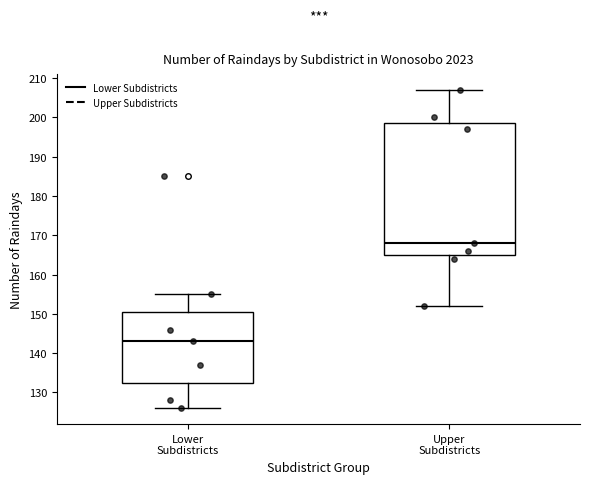

Where does the median line of the box for Lower Subdistricts sit on the y-axis? The values are not printed on the chart, so give them approximately, as read against the axis.

143